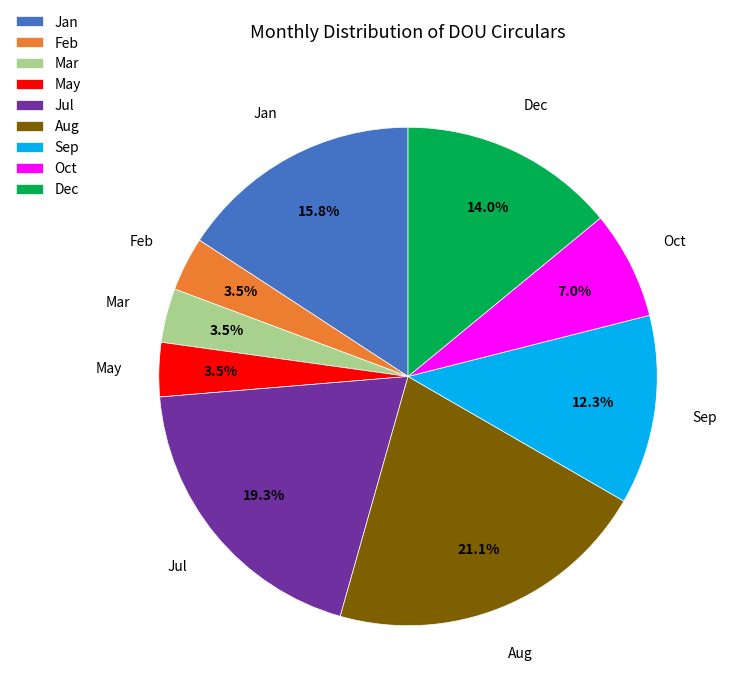

What is the total percentage of Sep and Feb?

15.8%